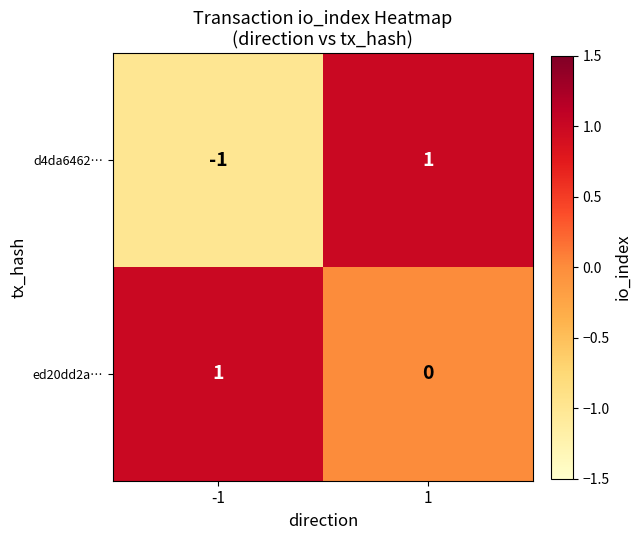

How many series are shown in this chart?

2